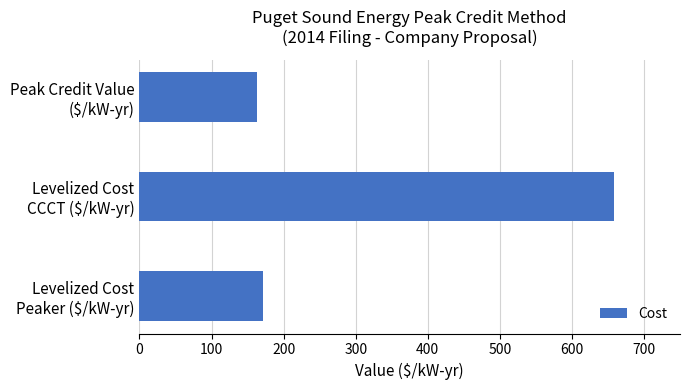

What is the minimum value shown in the chart?

163